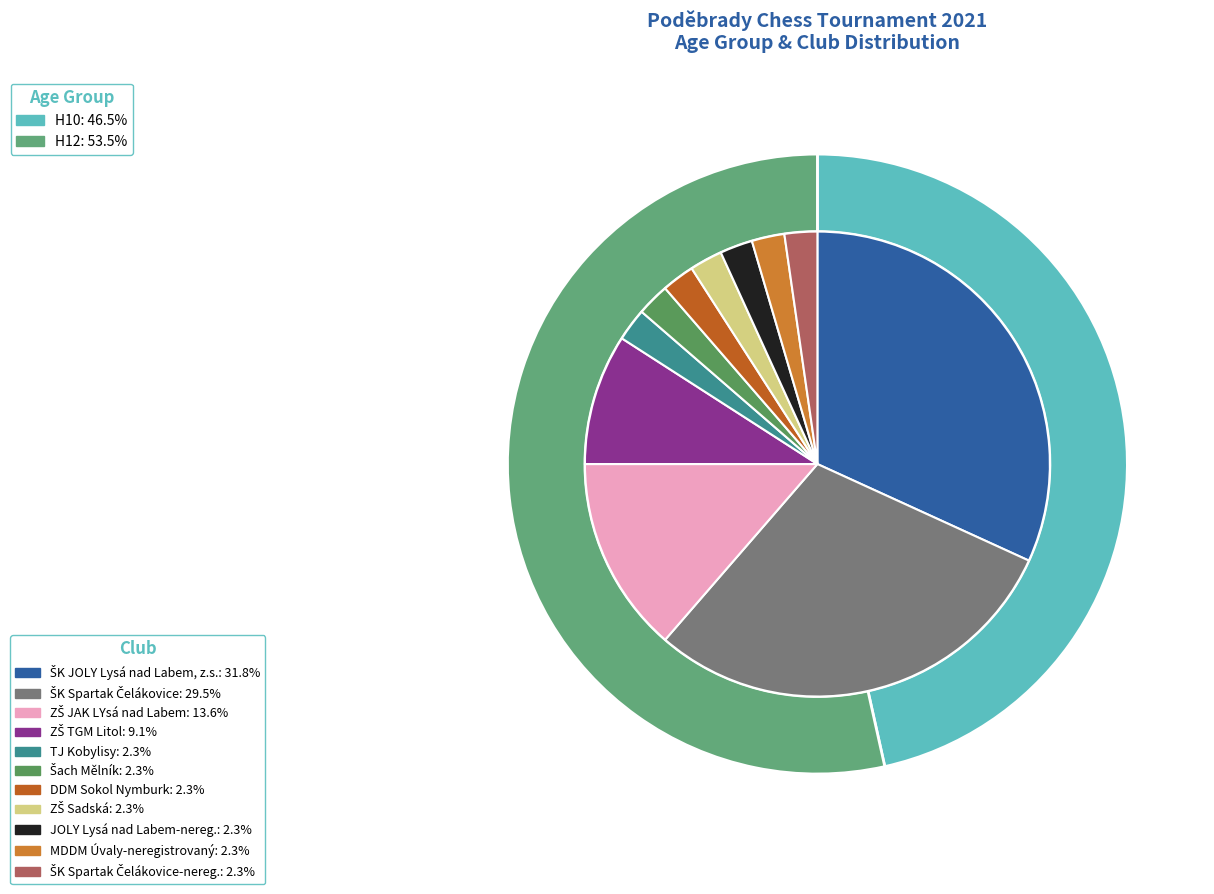

What is the change in value from H10 to H12?

+3